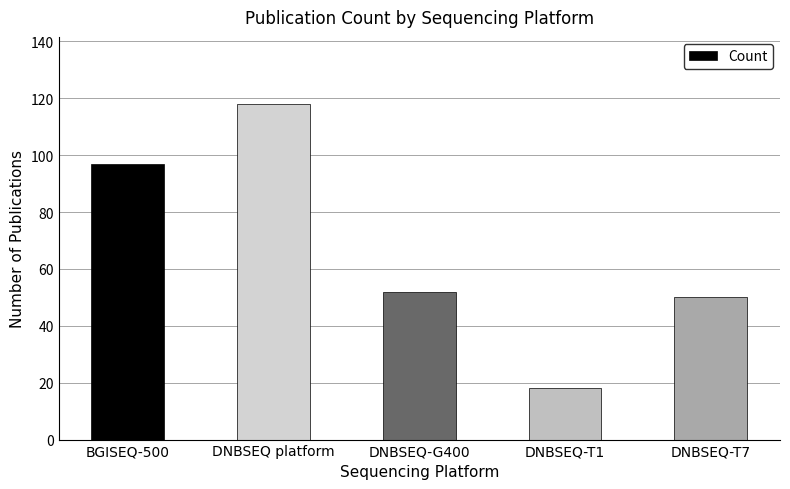

What is the difference between the maximum and minimum values?

100